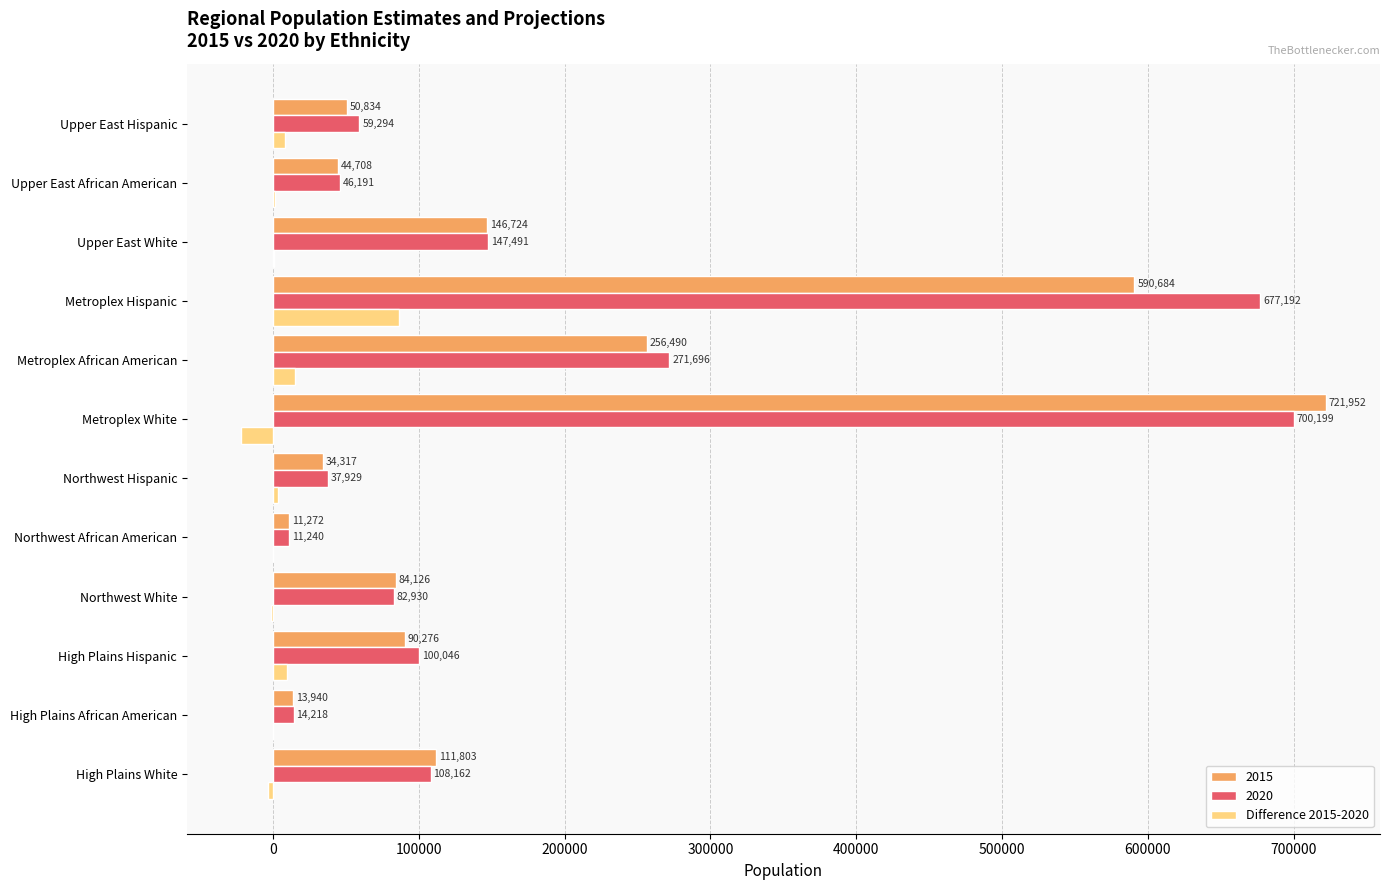

Where is 2020 nearest to the value 355719?

Metroplex African American